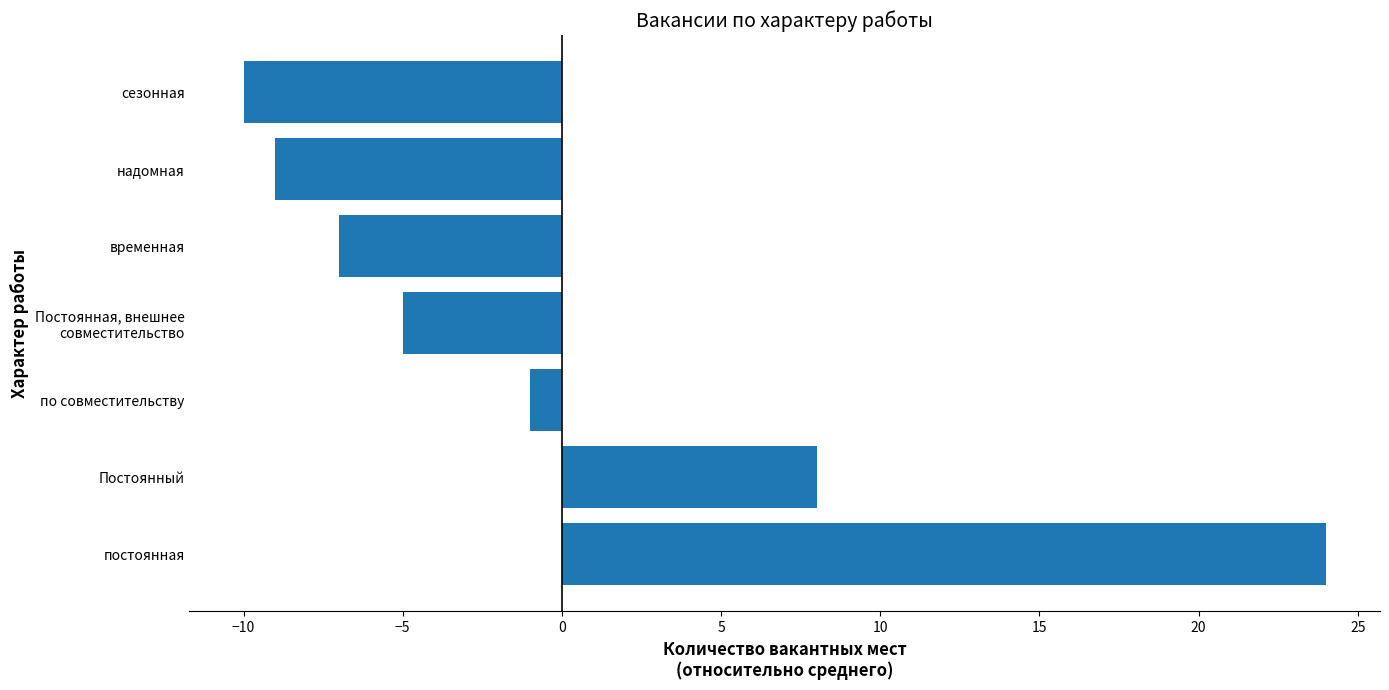

At which label is the value closest to 7?

Постоянный